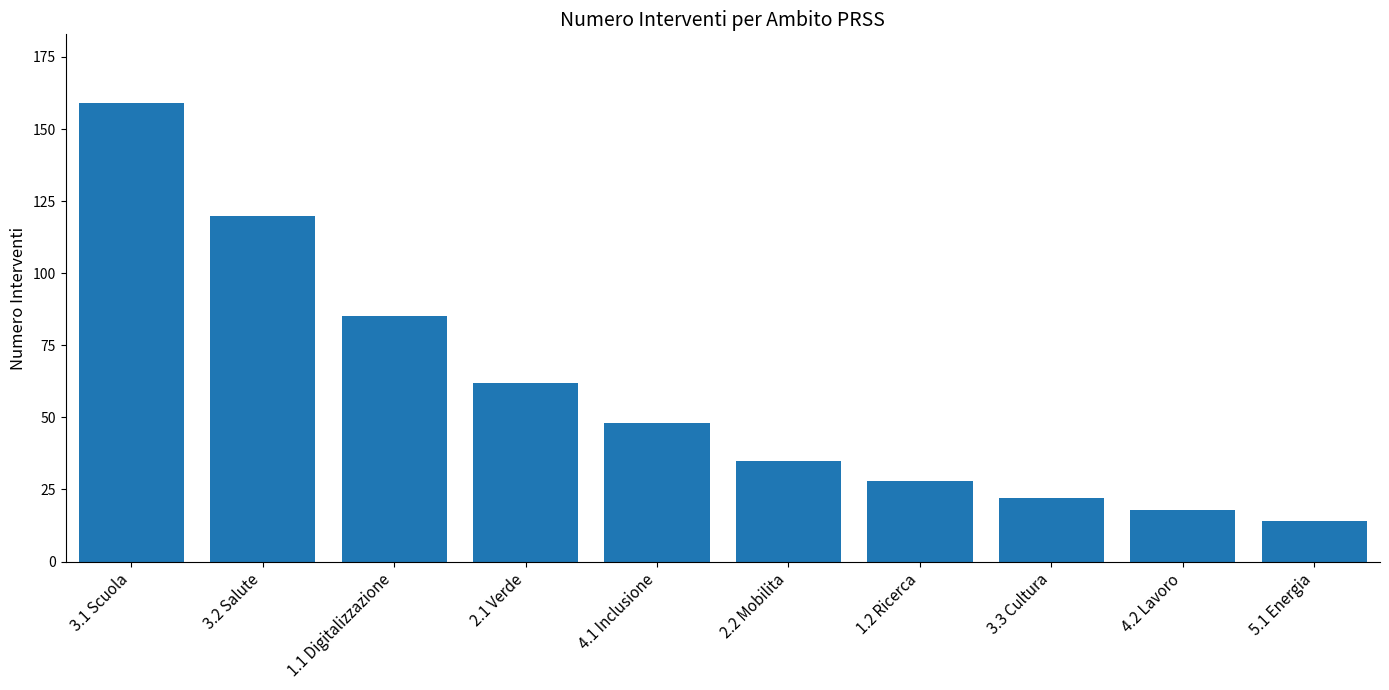

At which label does the data first exceed 48?

3.1 Scuola